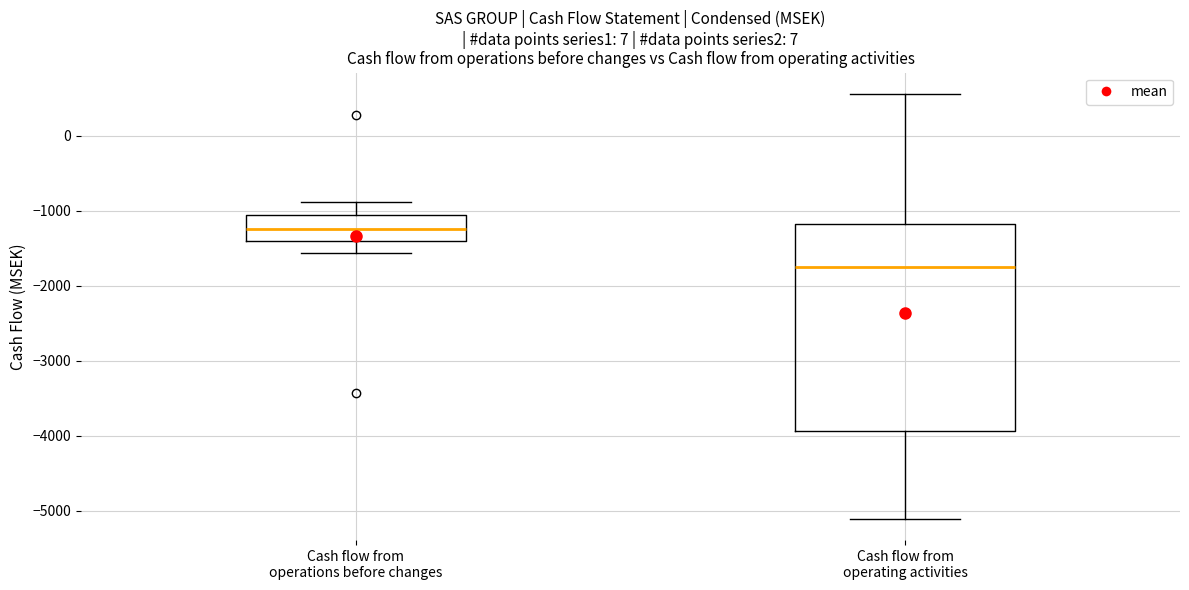

Comparing the boxes themselves (not the whiskers), which one is the tallest?

Cash flow from operating activities